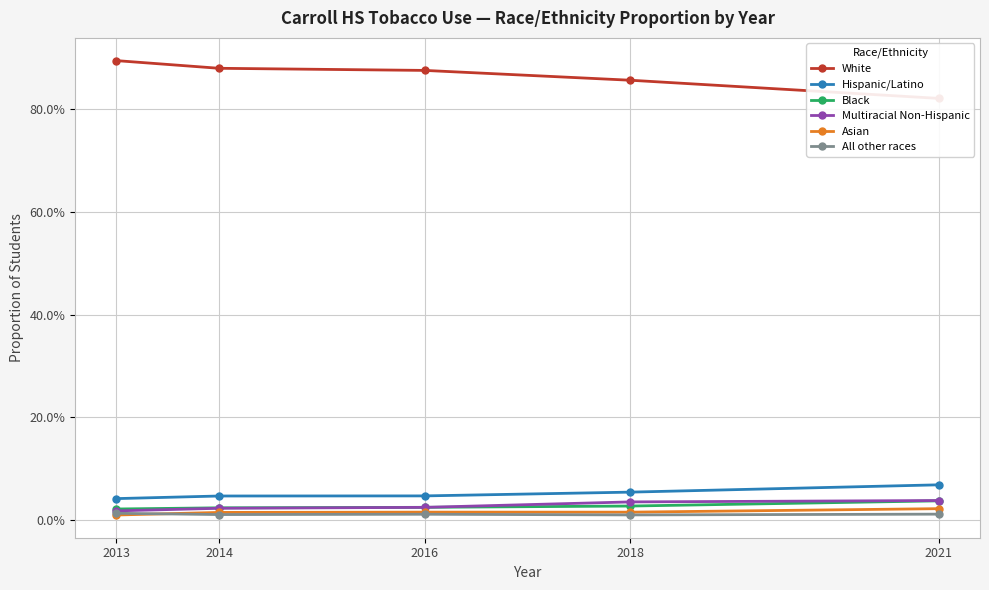

What are all the series names shown in the legend?

White, Hispanic/Latino, Black, Multiracial Non-Hispanic, Asian, All other races